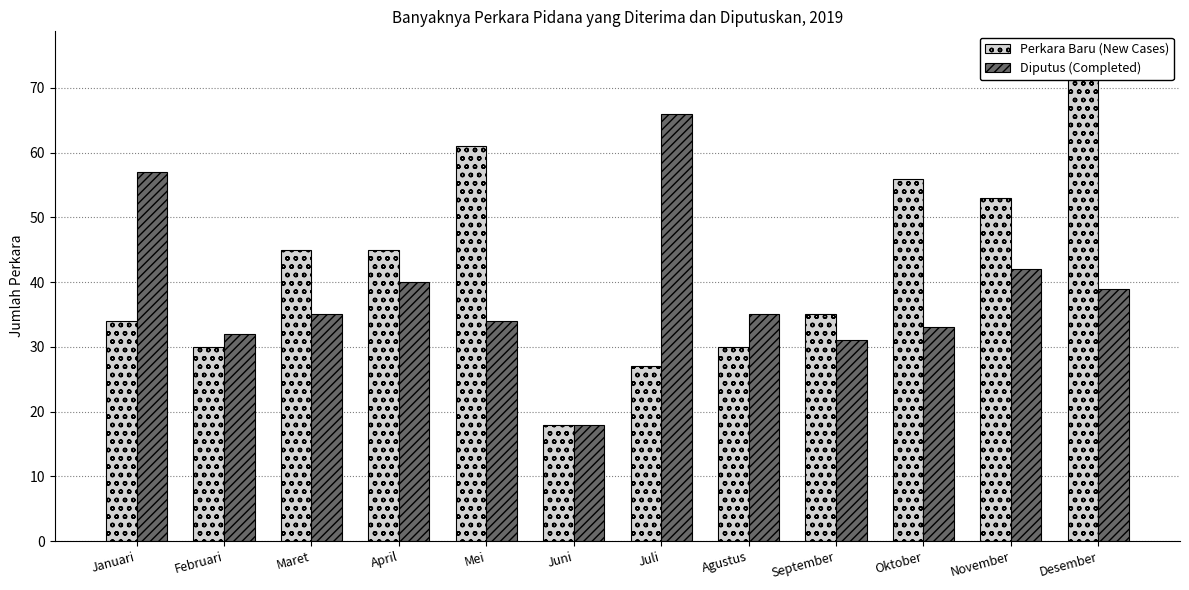

Which series changed the most between April and September?

Perkara Baru (New Cases)